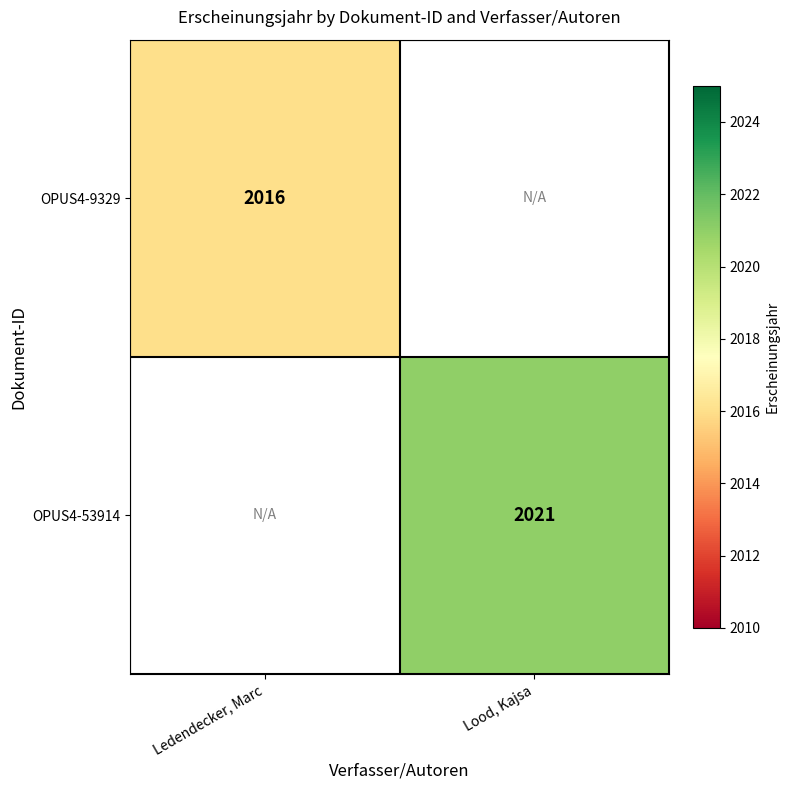

Is it true that OPUS4-53914 equals 2021 at Lood, Kajsa?

True